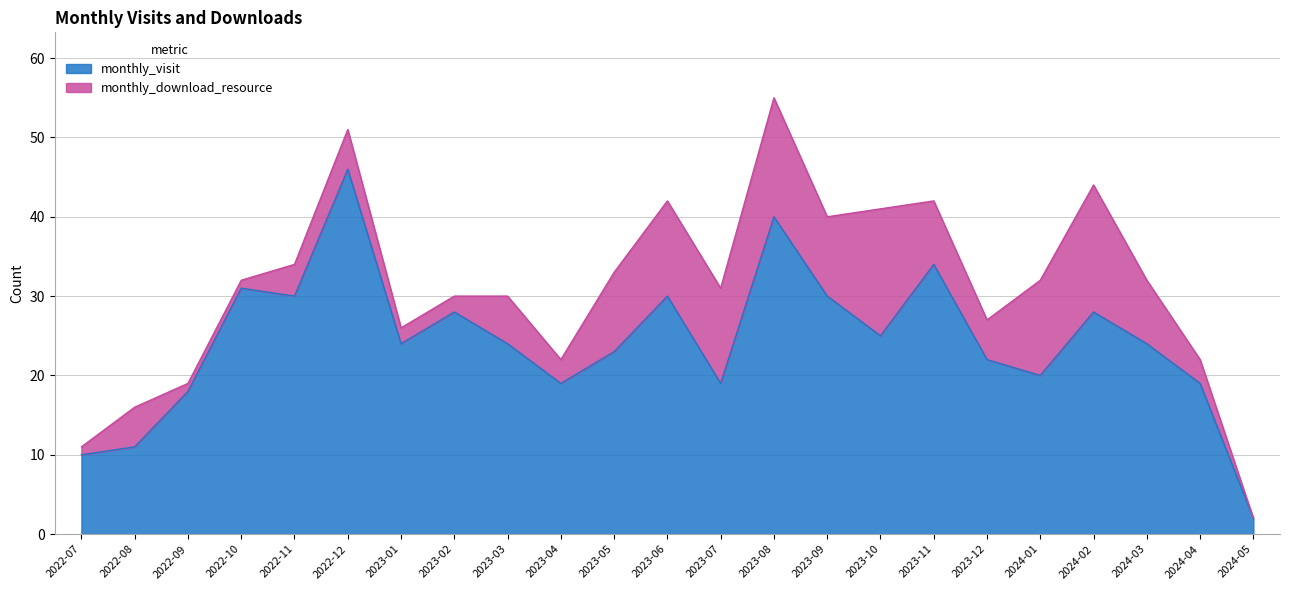

List the labels in order of value, largest first.

2022-12, 2023-08, 2023-11, 2022-10, 2022-11, 2023-06, 2023-09, 2023-02, 2024-02, 2023-10, 2023-01, 2023-03, 2024-03, 2023-05, 2023-12, 2024-01, 2023-04, 2023-07, 2024-04, 2022-09, 2022-08, 2022-07, 2024-05